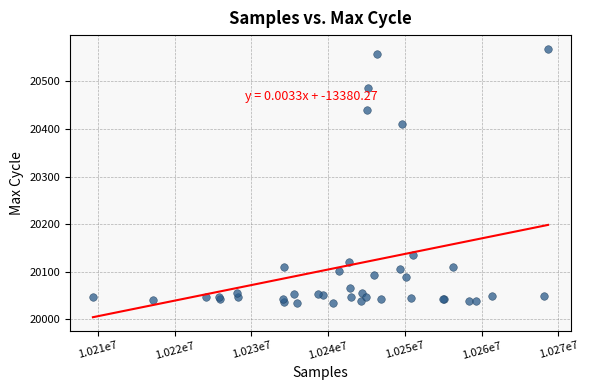

What Y value in the scatter plot is closest to 20302?

20411